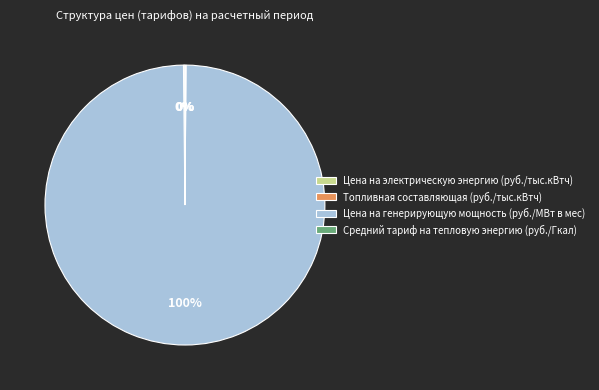

Which category accounts for the majority?

Цена на генерирующую мощность (руб./МВт в мес)